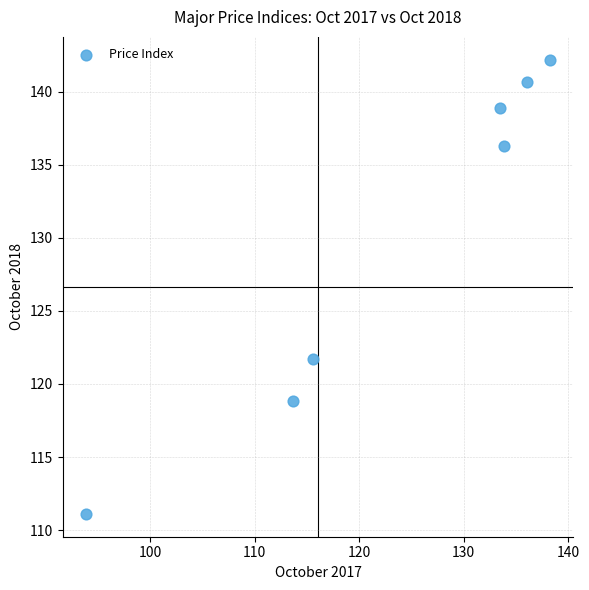

What Y value in the scatter plot is closest to 126?

121.7